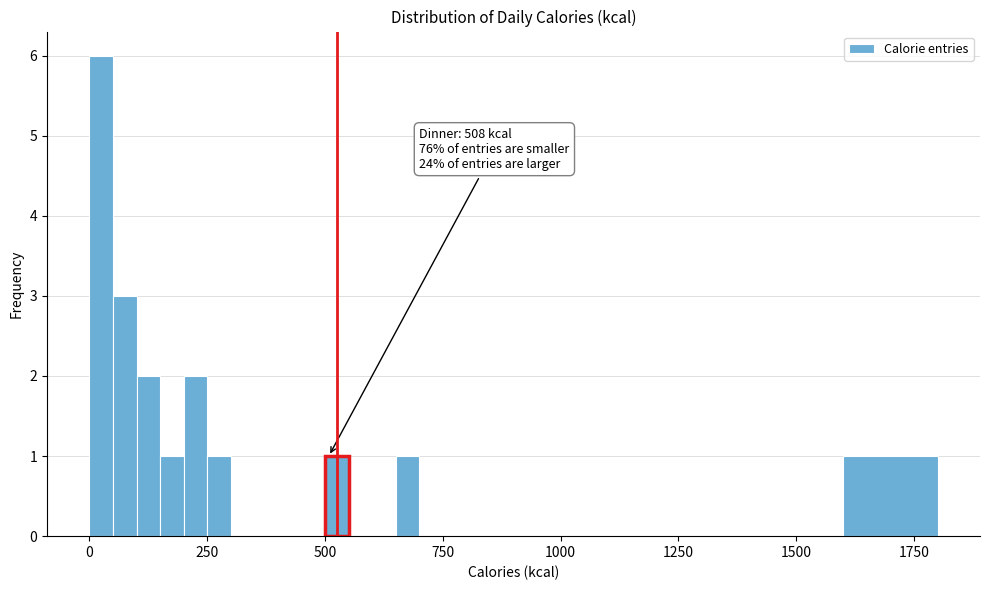

Around what value on the x-axis is the tallest bar? Give the approximate position of its centre, as read against the axis.

50